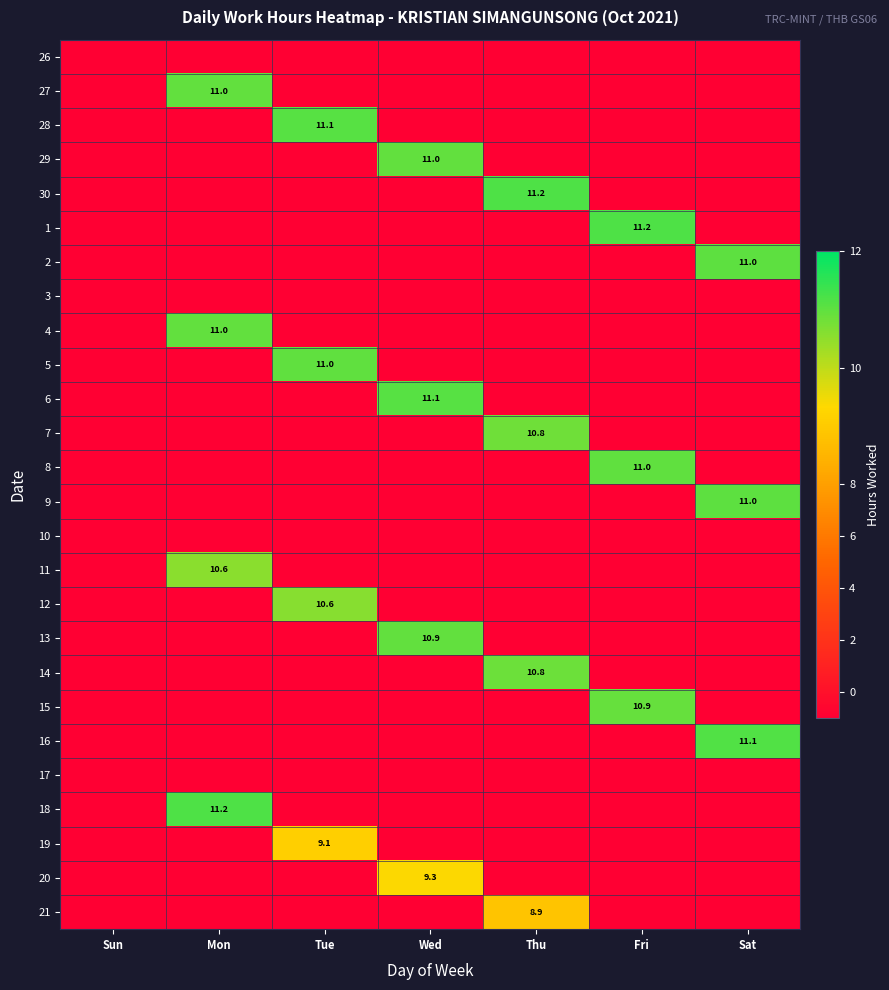

What is the minimum value shown in the chart?

-1.0